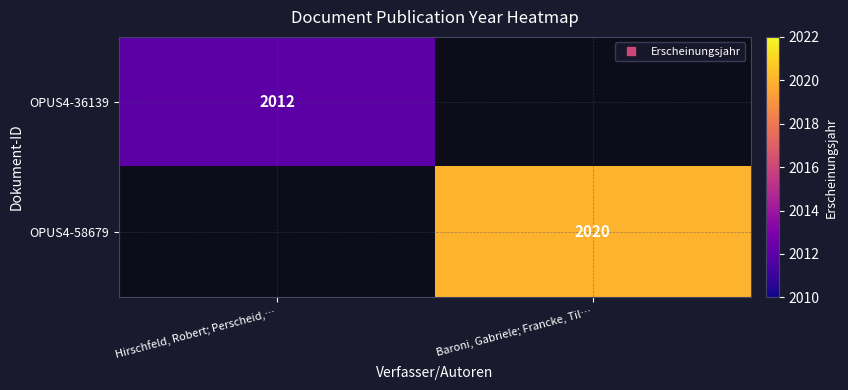

Which series has the largest total across all categories?

OPUS4-58679